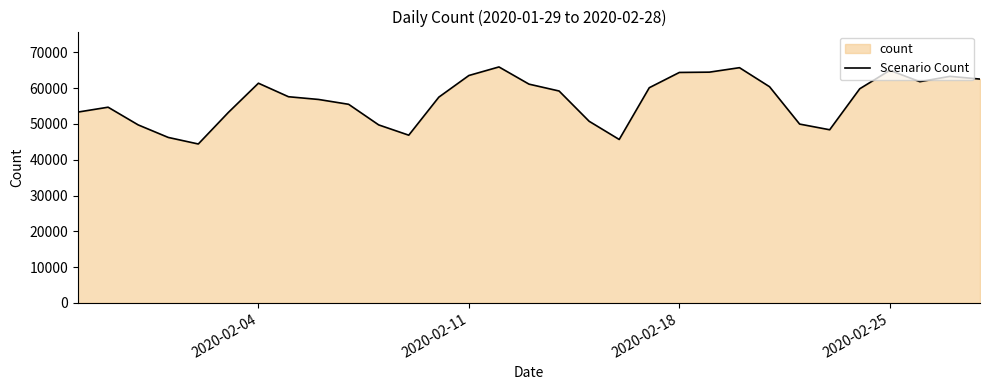

How many values exceed 57612?

15